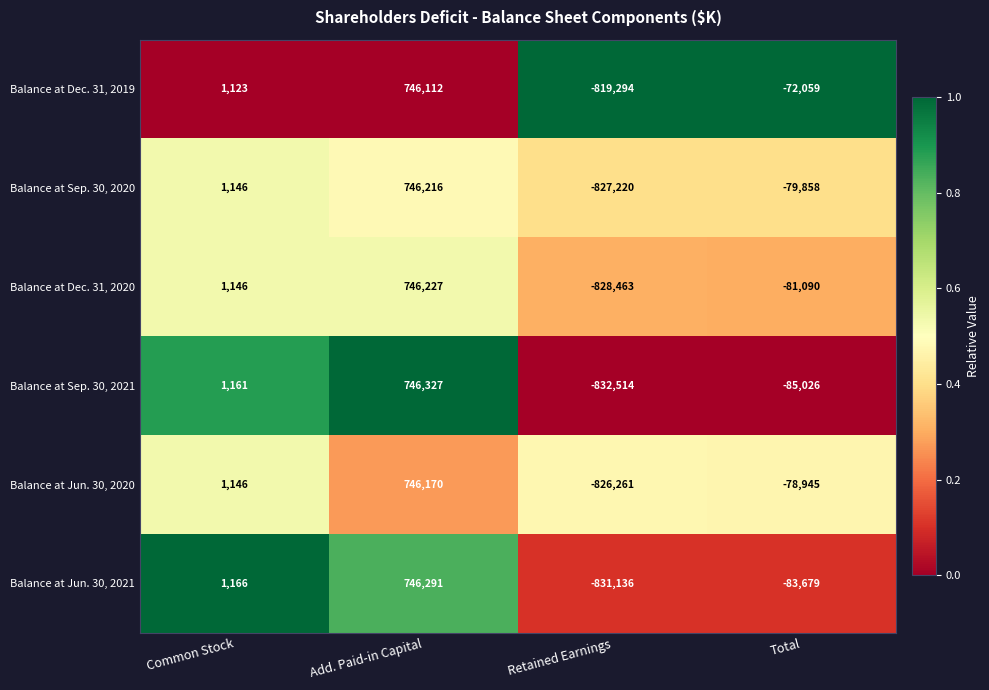

At which category is the sum across all series the highest?

Add. Paid-in Capital